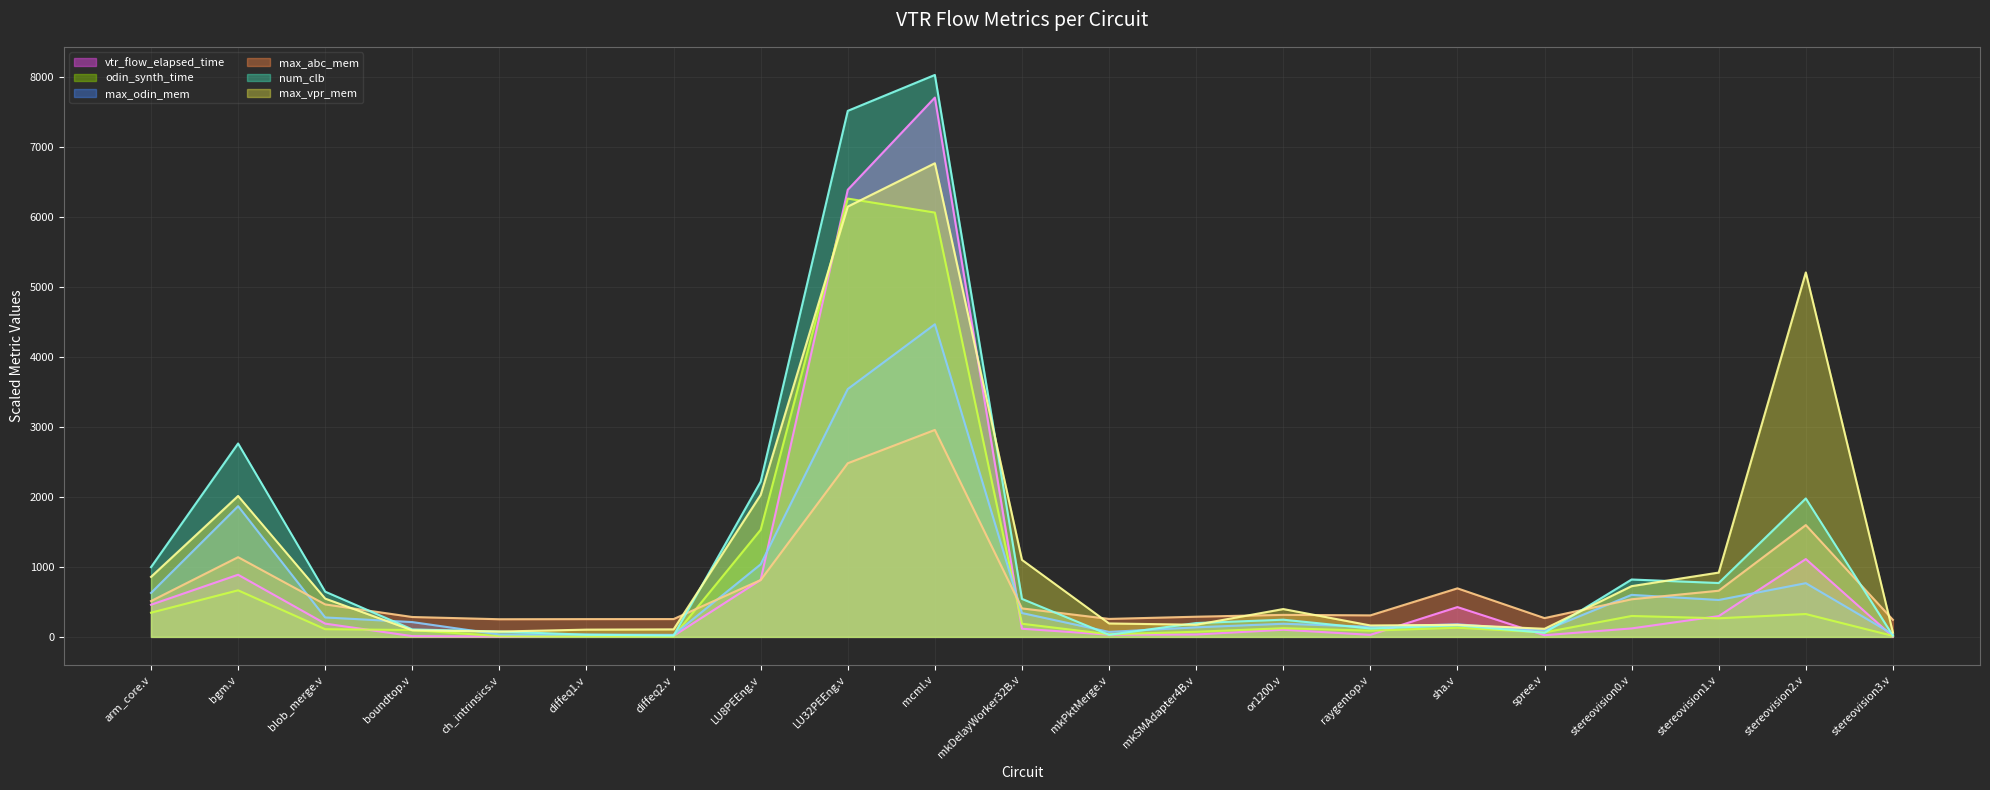

The odin_synth_time series shows 2669.5 at mcml.v. True or false?

False